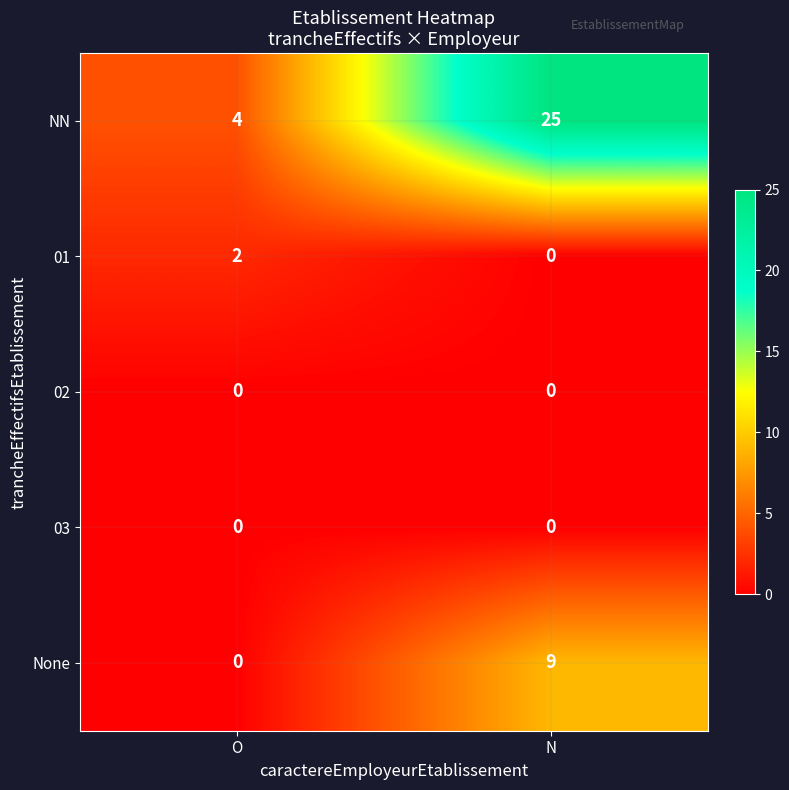

What is the total value across all series at N?

34